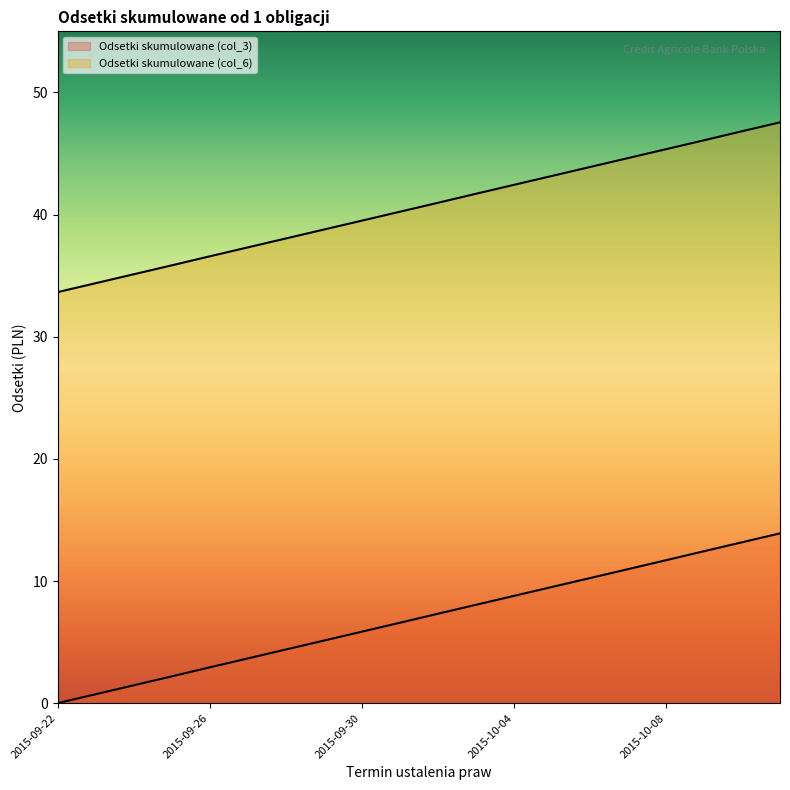

True or false: Odsetki skumulowane (col_3) and Odsetki skumulowane (col_6) intersect in this chart.

False